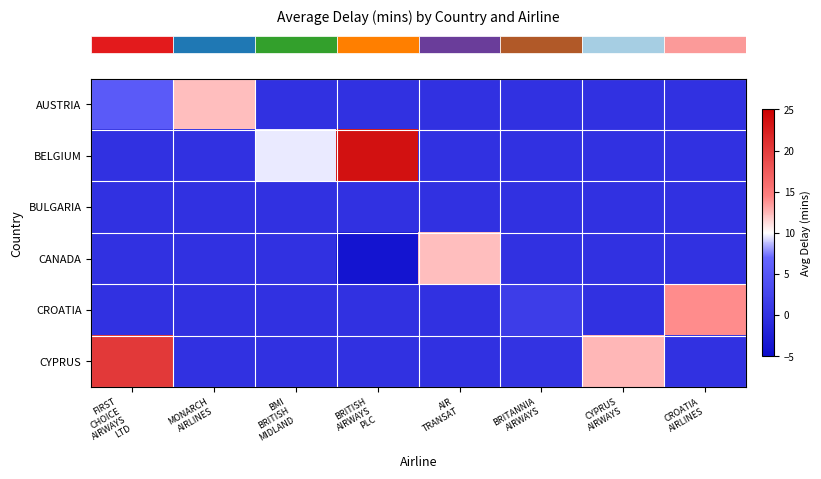

What is the total value across all series at CROATIA
AIRLINES?

14.0